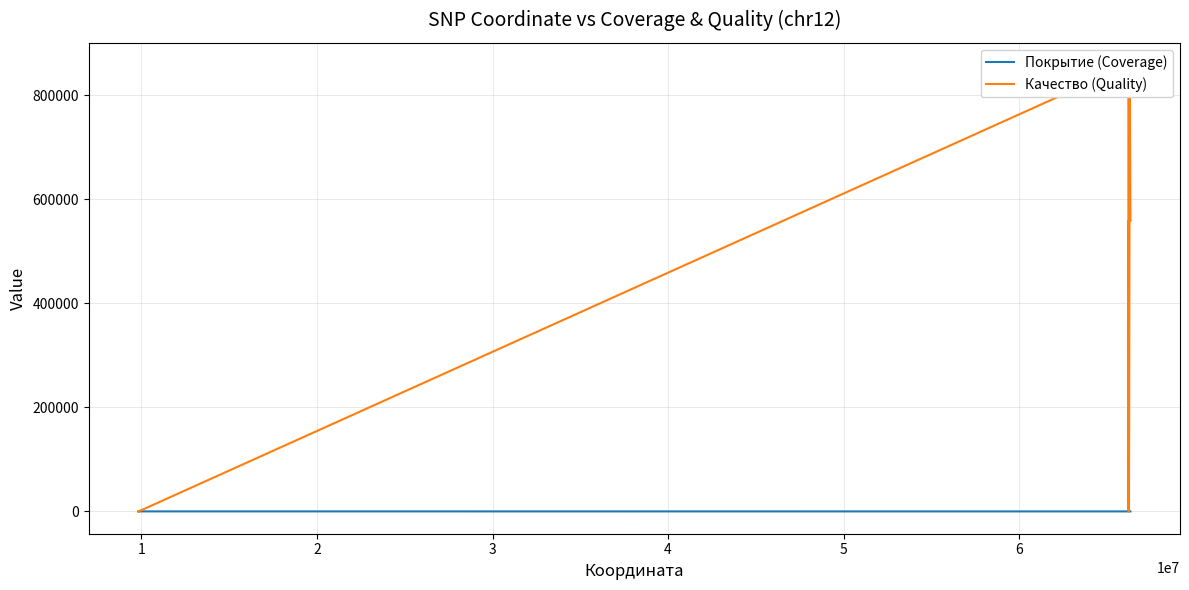

Does the chart display data point markers on the line(s)?

No